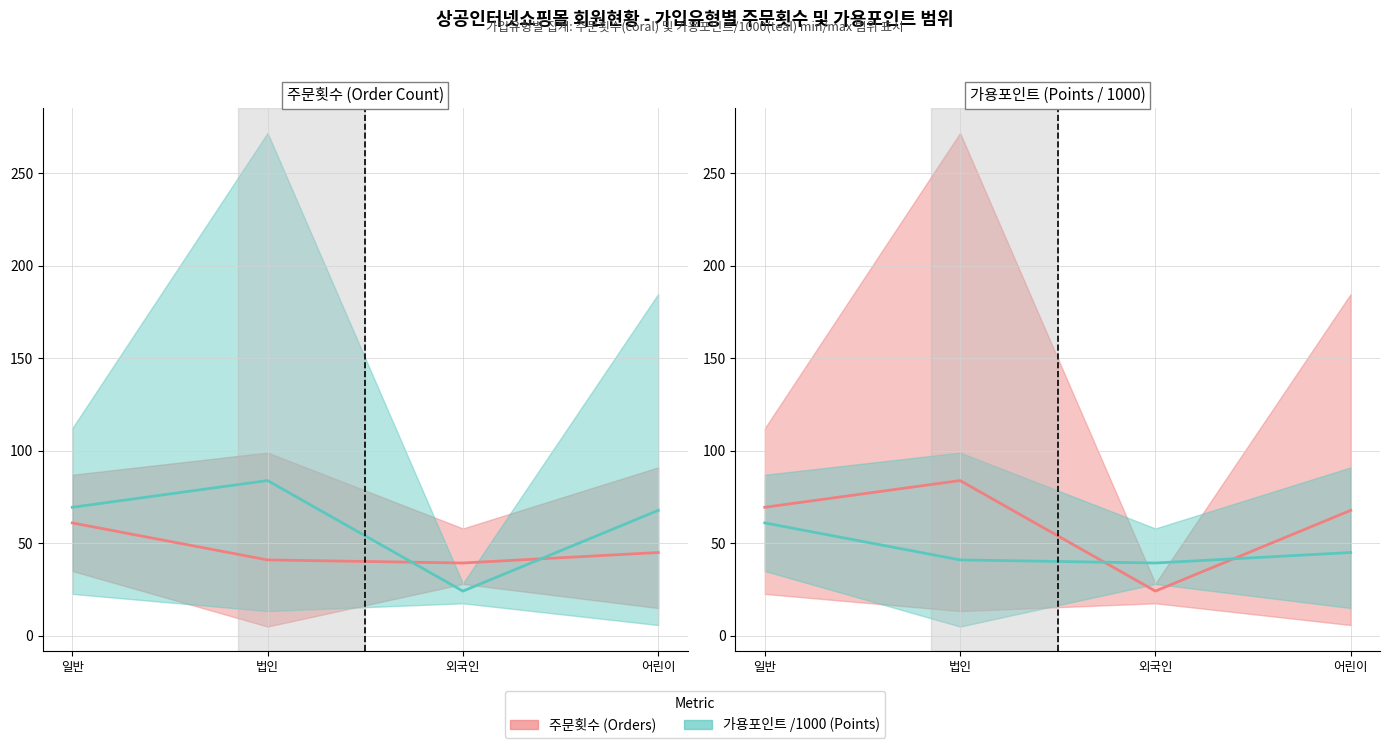

Where is 포인트 평균 nearest to the value 50?

어린이